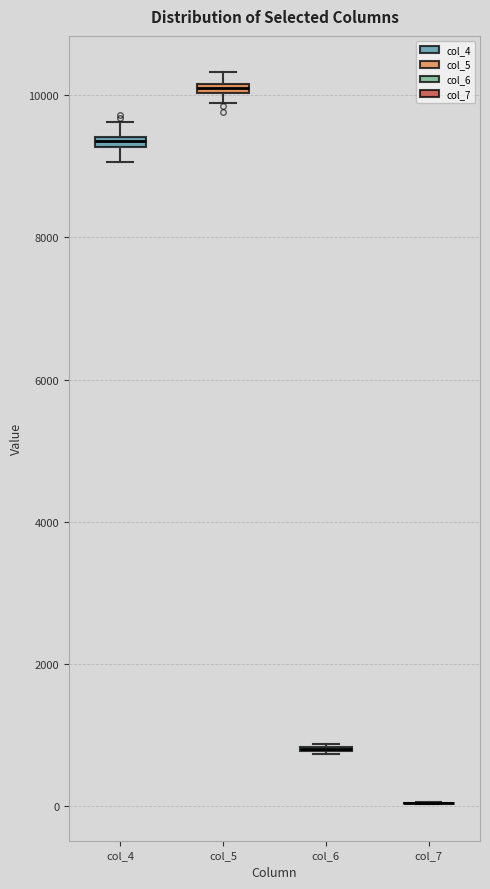

Where is the upper edge of the box for col_5 on the y-axis? The values are not printed on the chart, so give them approximately, as read against the axis.

10200